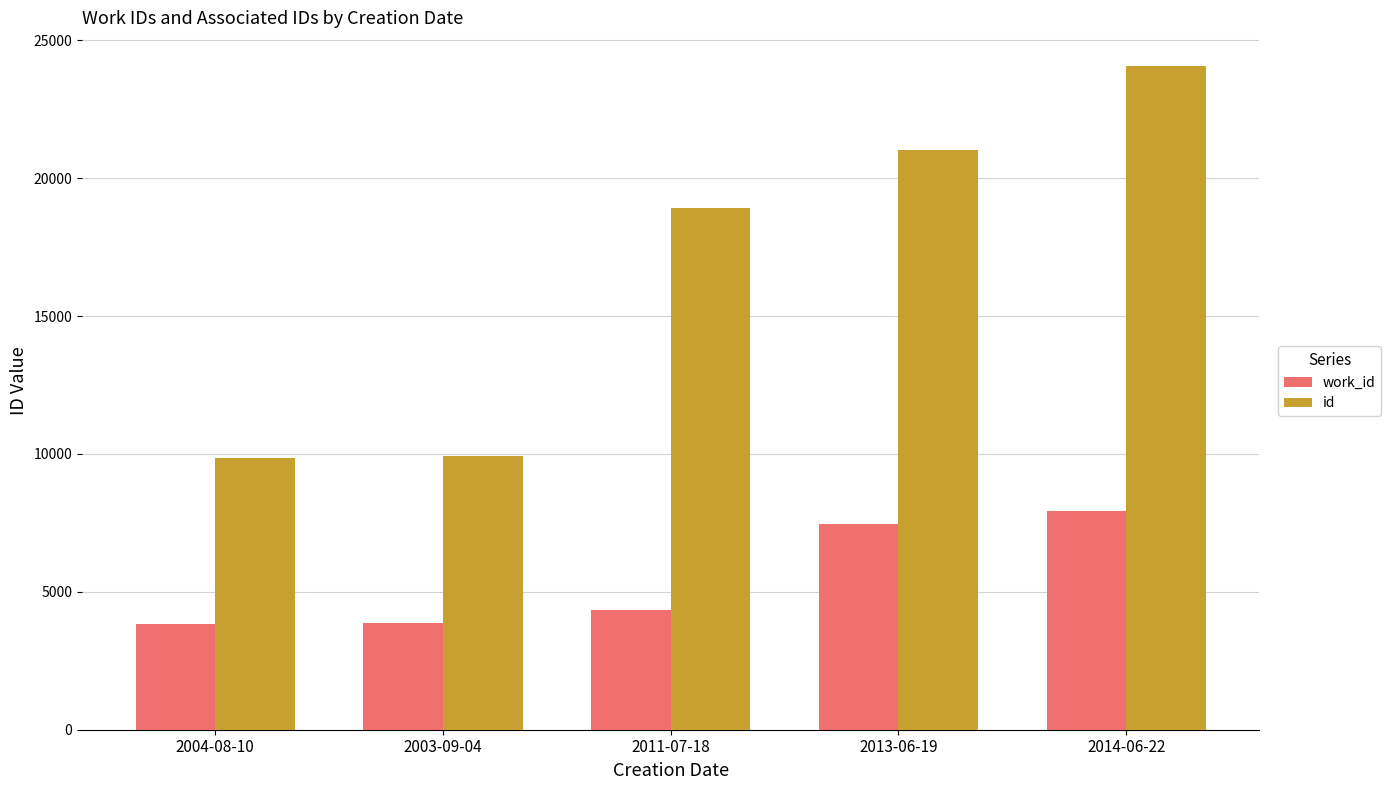

Which series has the widest spread of values?

id